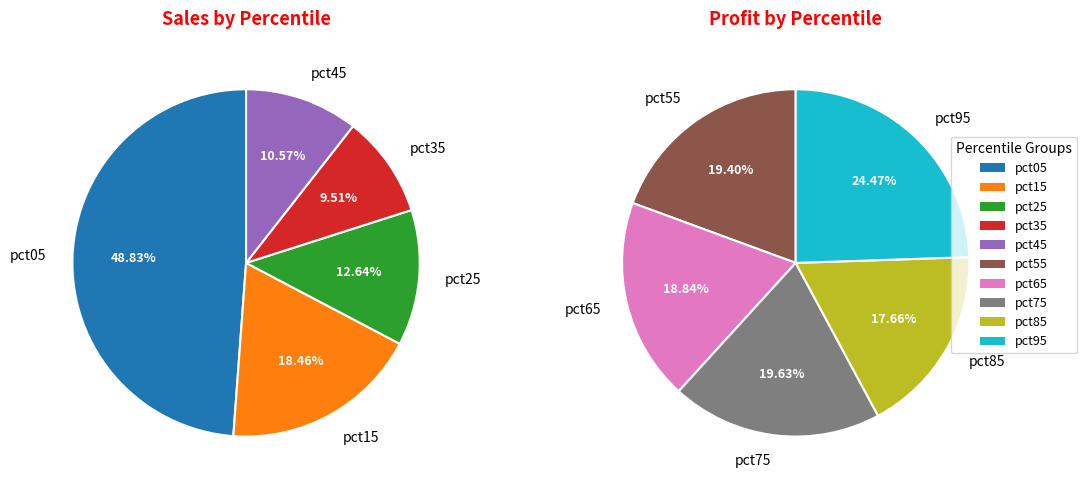

Does pct45 represent more than half of the total?

No